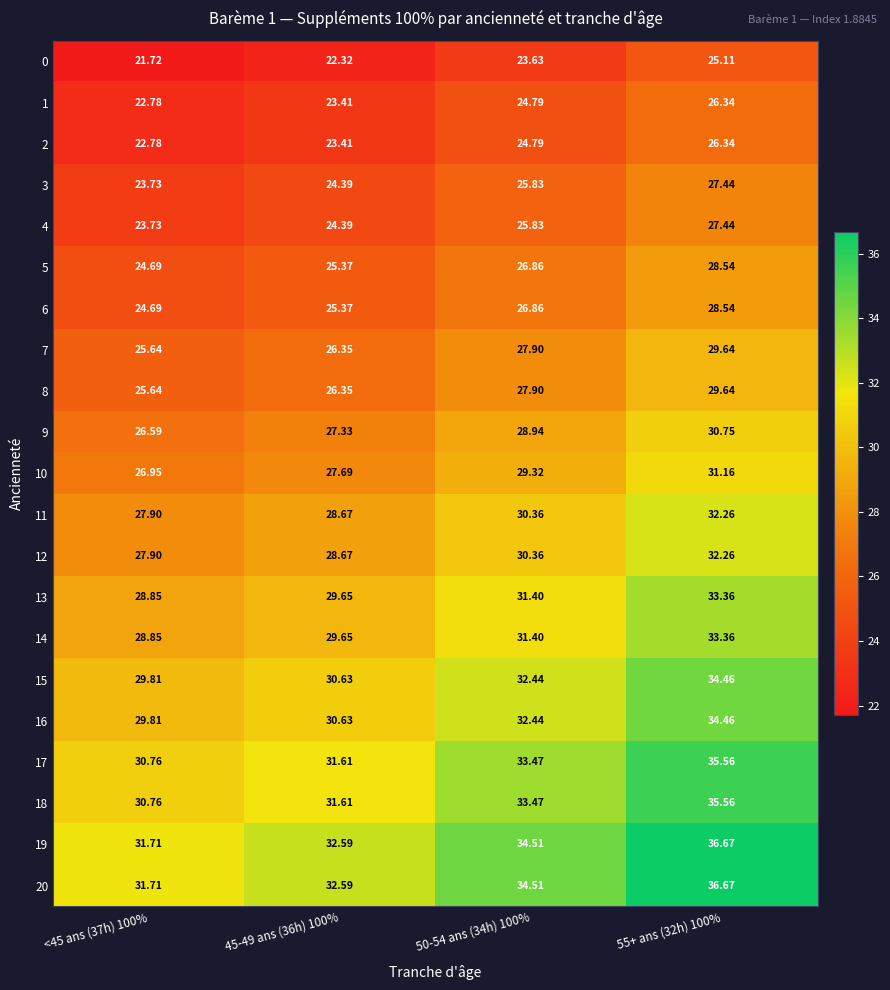

How many data points does each series have?

4